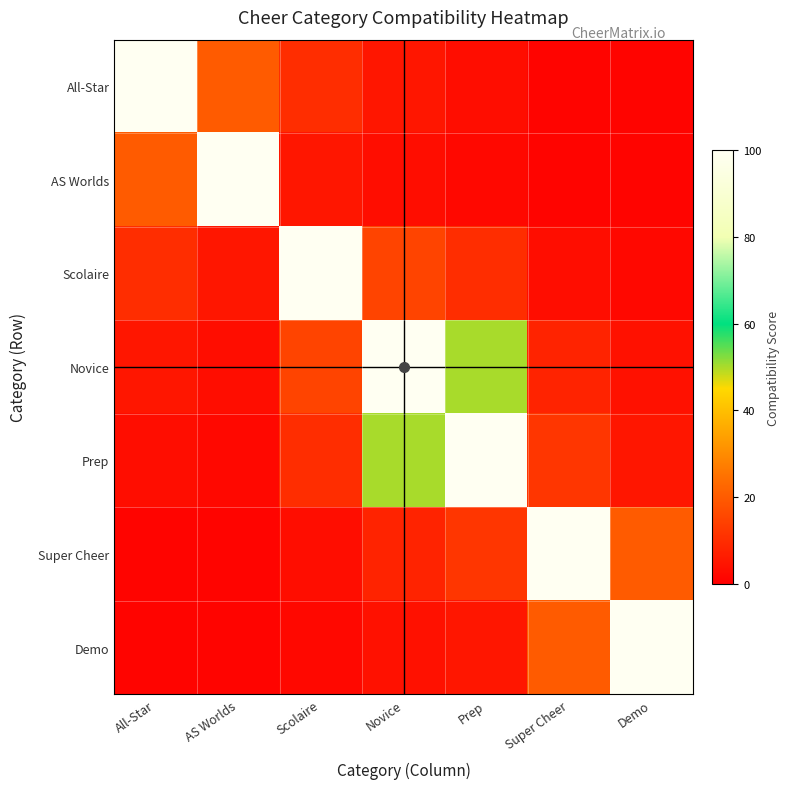

Which series has the widest spread of values?

All-Star